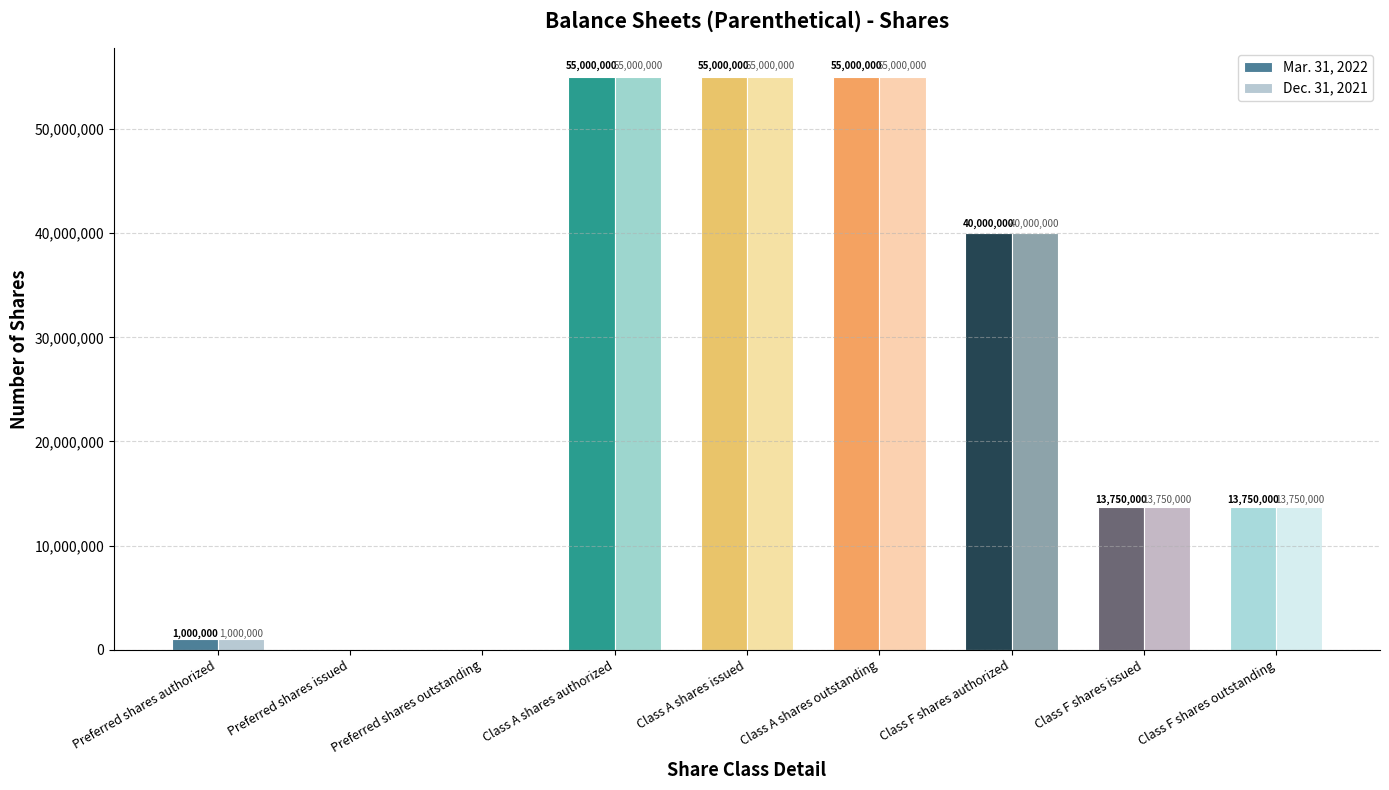

What is the sum of the Dec. 31, 2021 values at Preferred shares outstanding and Class A shares outstanding?

55000000